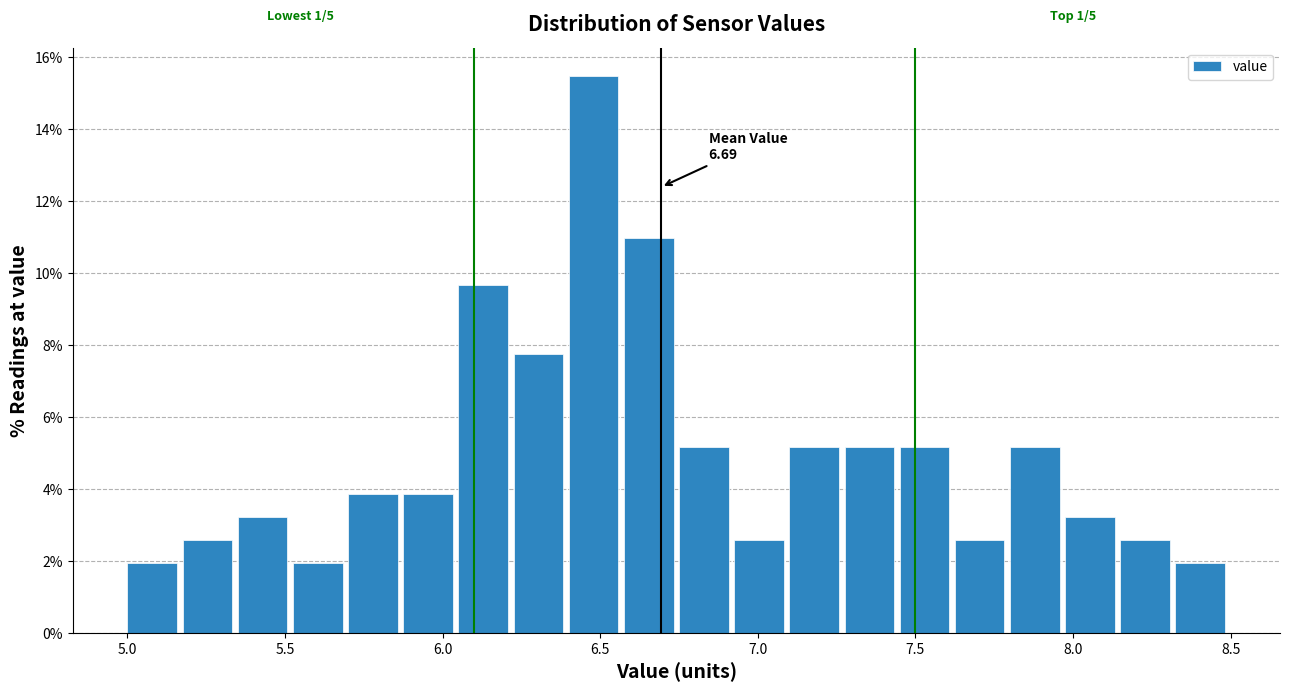

Read against the x-axis, roughly where is the centre of the tallest bar?

6.50